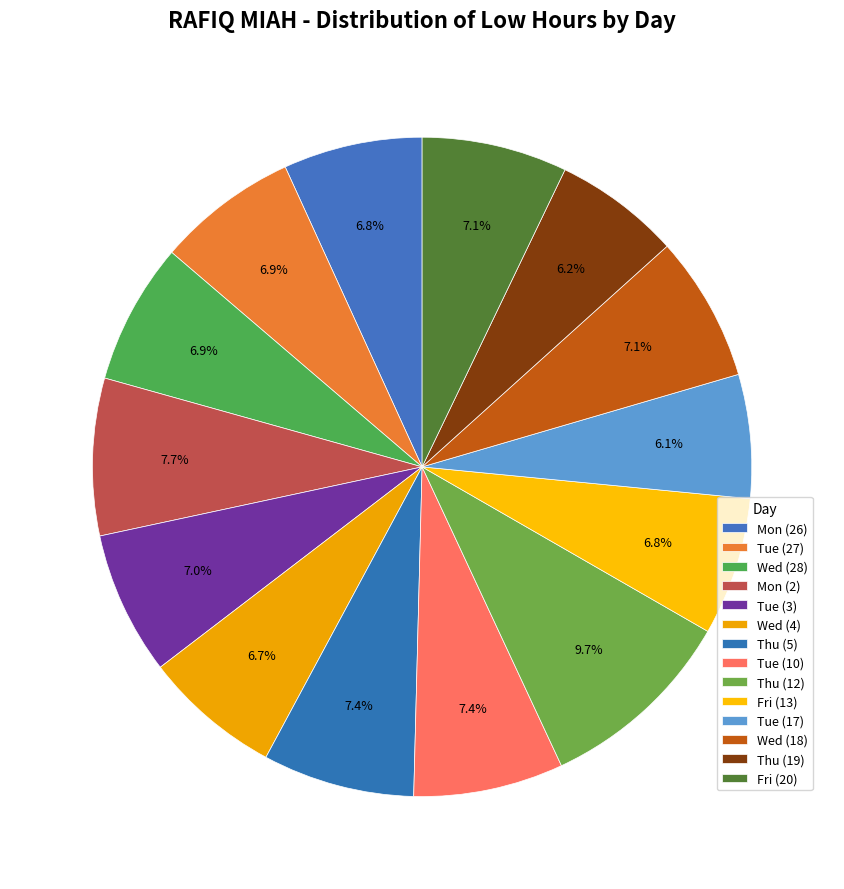

Is the sum of Wed (18) and Thu (19) greater than half?

No